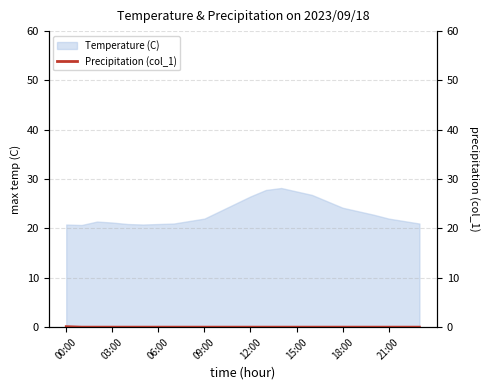

Is it true that Temperature (C) equals 20.9 at 06:00?

True